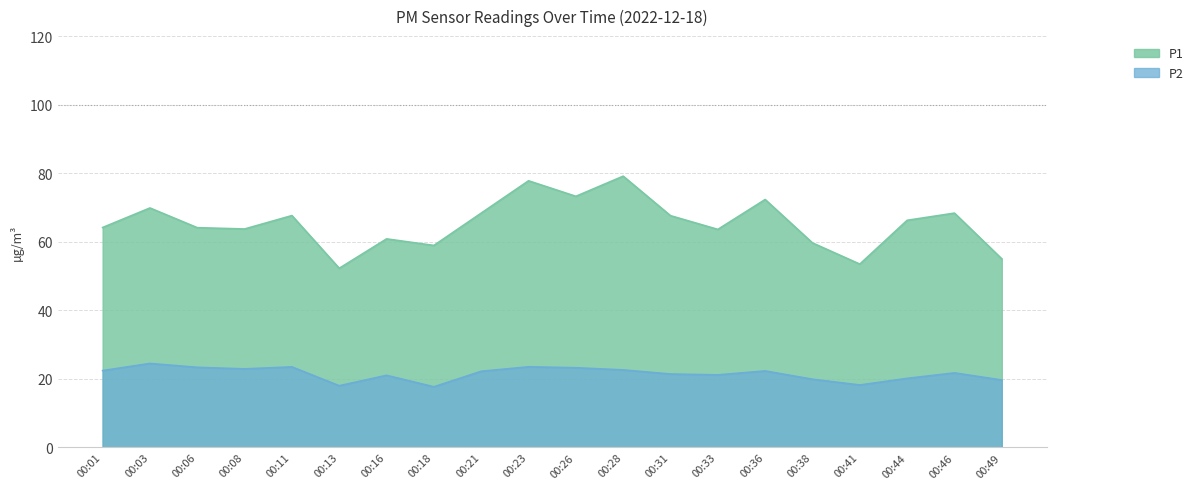

True or false: P2 and P1 cross at least once.

False